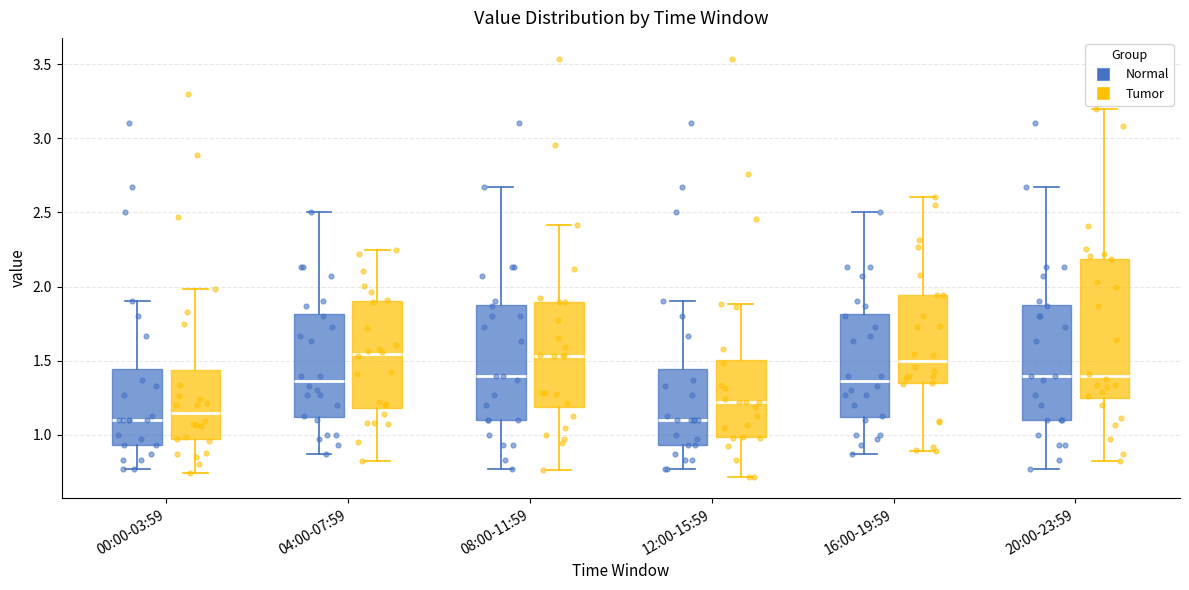

Comparing the boxes themselves (not the whiskers), which one is the tallest?

20:00-23:59 (Tumor)